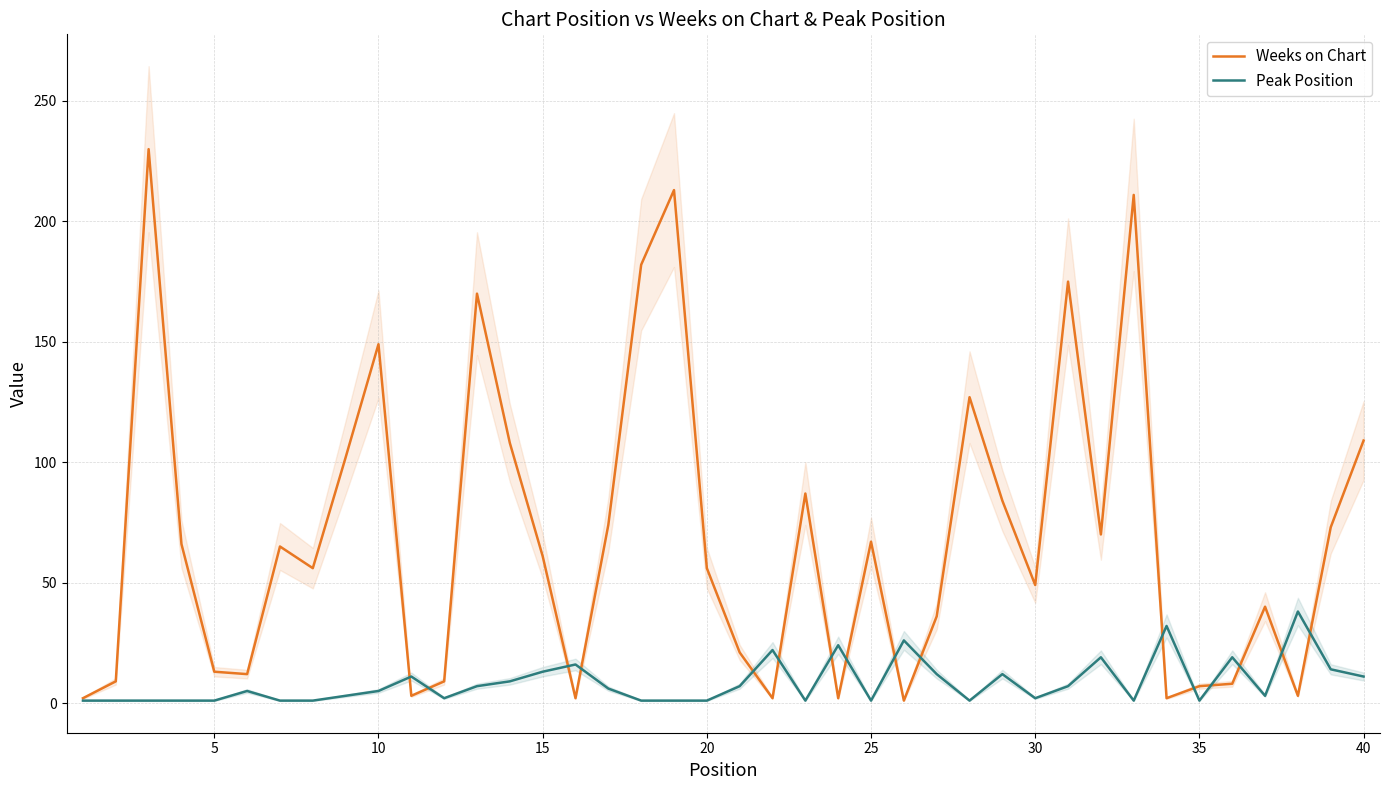

How many values in the Peak Position series are below 5?

19